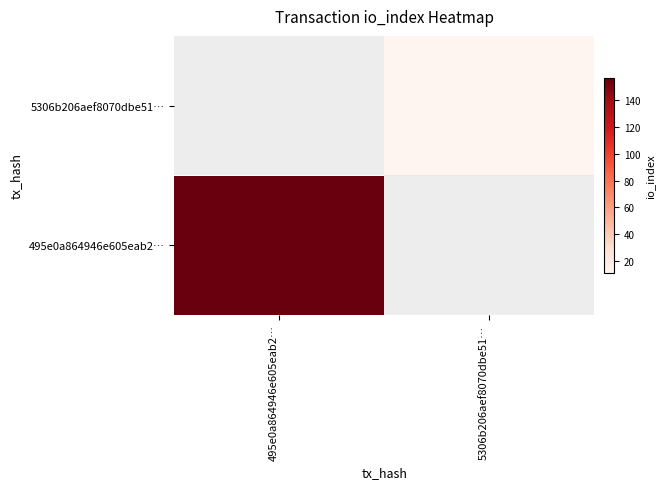

List the labels in order of 5306b206aef8070dbe51… value, largest first.

495e0a864946e605eab2…, 5306b206aef8070dbe51…